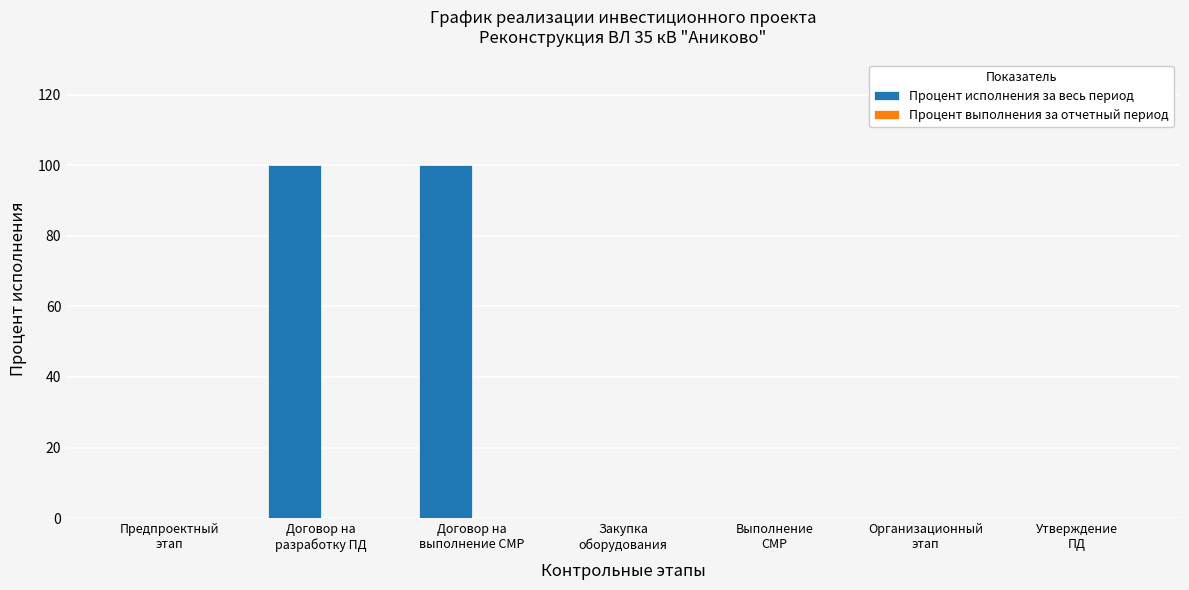

What is the sum of all values?

200